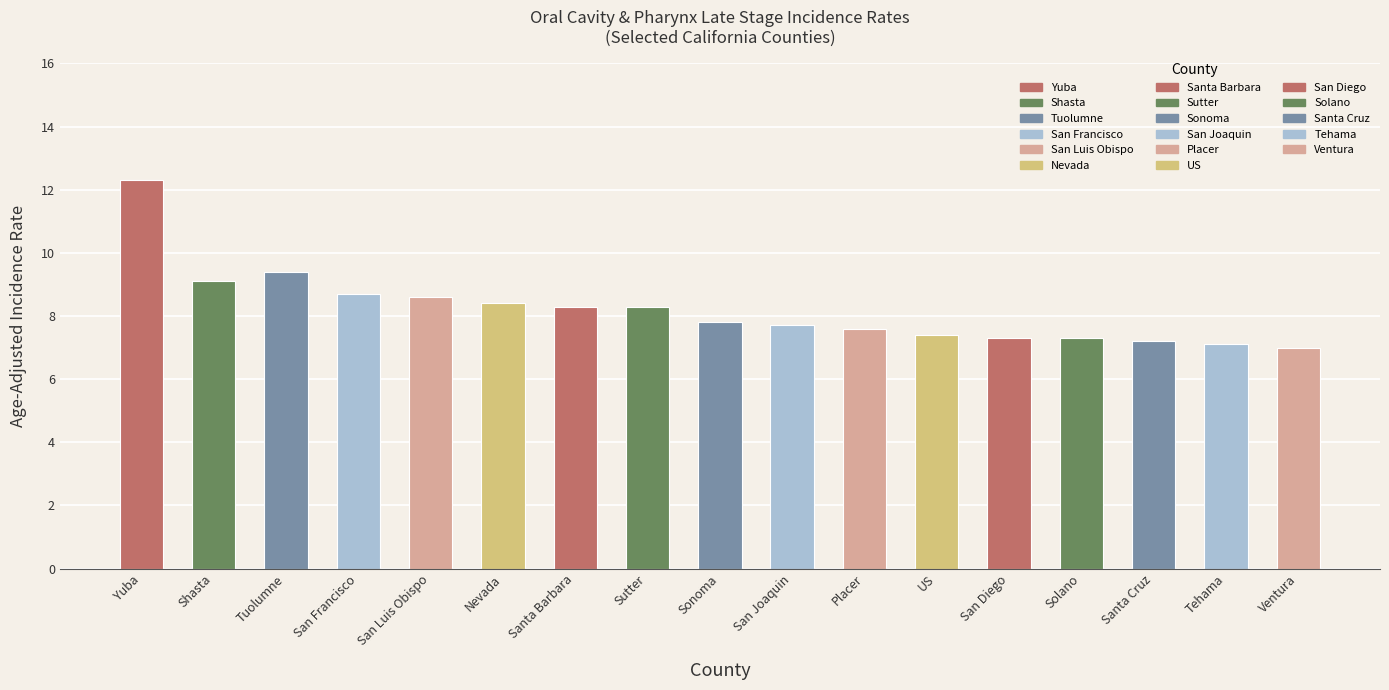

Reading left to right, list all the values displayed in this chart.

Yuba=12.3	Shasta=9.1	Tuolumne=9.4	San Francisco=8.7	San Luis Obispo=8.6	Nevada=8.4	Santa Barbara=8.3	Sutter=8.3	Sonoma=7.8	San Joaquin=7.7	Placer=7.6	US=7.4	San Diego=7.3	Solano=7.3	Santa Cruz=7.2	Tehama=7.1	Ventura=7.0